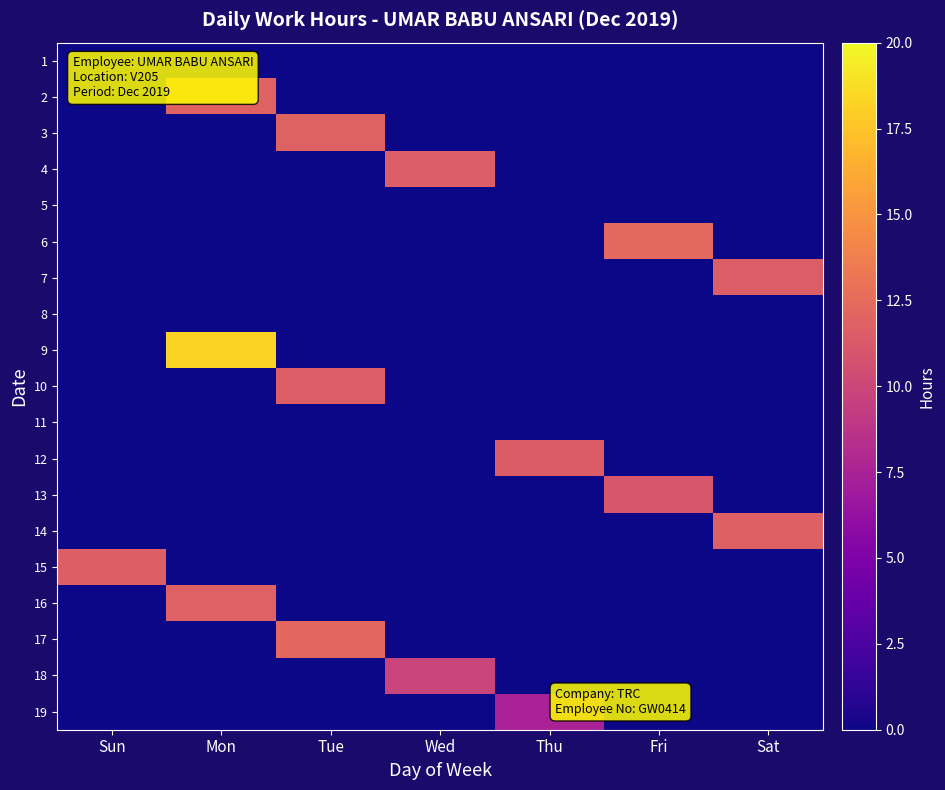

Reading left to right, what are all the values shown in this chart?

1: Sun=0.0	Mon=0.0	Tue=0.0	Wed=0.0	Thu=0.0	Fri=0.0	Sat=0.0
2: Sun=0.0	Mon=11.9	Tue=0.0	Wed=0.0	Thu=0.0	Fri=0.0	Sat=0.0
3: Sun=0.0	Mon=0.0	Tue=11.9	Wed=0.0	Thu=0.0	Fri=0.0	Sat=0.0
4: Sun=0.0	Mon=0.0	Tue=0.0	Wed=11.6	Thu=0.0	Fri=0.0	Sat=0.0
5: Sun=0.0	Mon=0.0	Tue=0.0	Wed=0.0	Thu=0.0	Fri=0.0	Sat=0.0
6: Sun=0.0	Mon=0.0	Tue=0.0	Wed=0.0	Thu=0.0	Fri=12.3	Sat=0.0
7: Sun=0.0	Mon=0.0	Tue=0.0	Wed=0.0	Thu=0.0	Fri=0.0	Sat=11.5
8: Sun=0.0	Mon=0.0	Tue=0.0	Wed=0.0	Thu=0.0	Fri=0.0	Sat=0.0
9: Sun=0.0	Mon=18.2	Tue=0.0	Wed=0.0	Thu=0.0	Fri=0.0	Sat=0.0
10: Sun=0.0	Mon=0.0	Tue=11.5	Wed=0.0	Thu=0.0	Fri=0.0	Sat=0.0
11: Sun=0.0	Mon=0.0	Tue=0.0	Wed=0.0	Thu=0.0	Fri=0.0	Sat=0.0
12: Sun=0.0	Mon=0.0	Tue=0.0	Wed=0.0	Thu=11.4	Fri=0.0	Sat=0.0
13: Sun=0.0	Mon=0.0	Tue=0.0	Wed=0.0	Thu=0.0	Fri=11.0	Sat=0.0
14: Sun=0.0	Mon=0.0	Tue=0.0	Wed=0.0	Thu=0.0	Fri=0.0	Sat=11.8
15: Sun=11.7	Mon=0.0	Tue=0.0	Wed=0.0	Thu=0.0	Fri=0.0	Sat=0.0
16: Sun=0.0	Mon=11.8	Tue=0.0	Wed=0.0	Thu=0.0	Fri=0.0	Sat=0.0
17: Sun=0.0	Mon=0.0	Tue=12.2	Wed=0.0	Thu=0.0	Fri=0.0	Sat=0.0
18: Sun=0.0	Mon=0.0	Tue=0.0	Wed=9.8	Thu=0.0	Fri=0.0	Sat=0.0
19: Sun=0.0	Mon=0.0	Tue=0.0	Wed=0.0	Thu=7.5	Fri=0.0	Sat=0.0